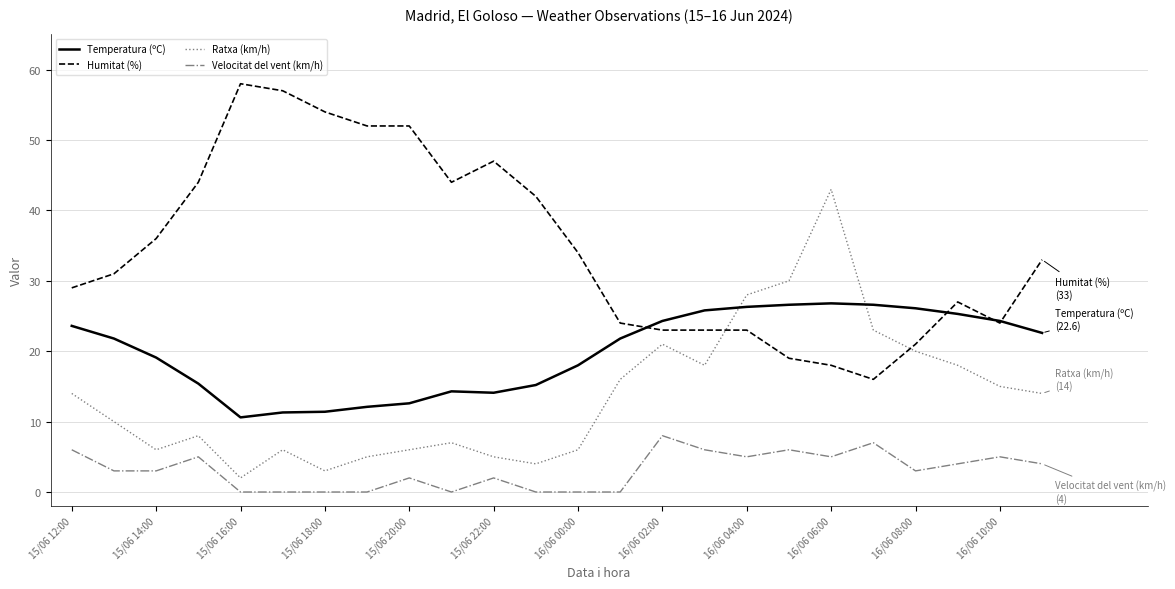

True or false: Humitat (%) and Velocitat del vent (km/h) cross at least once.

False